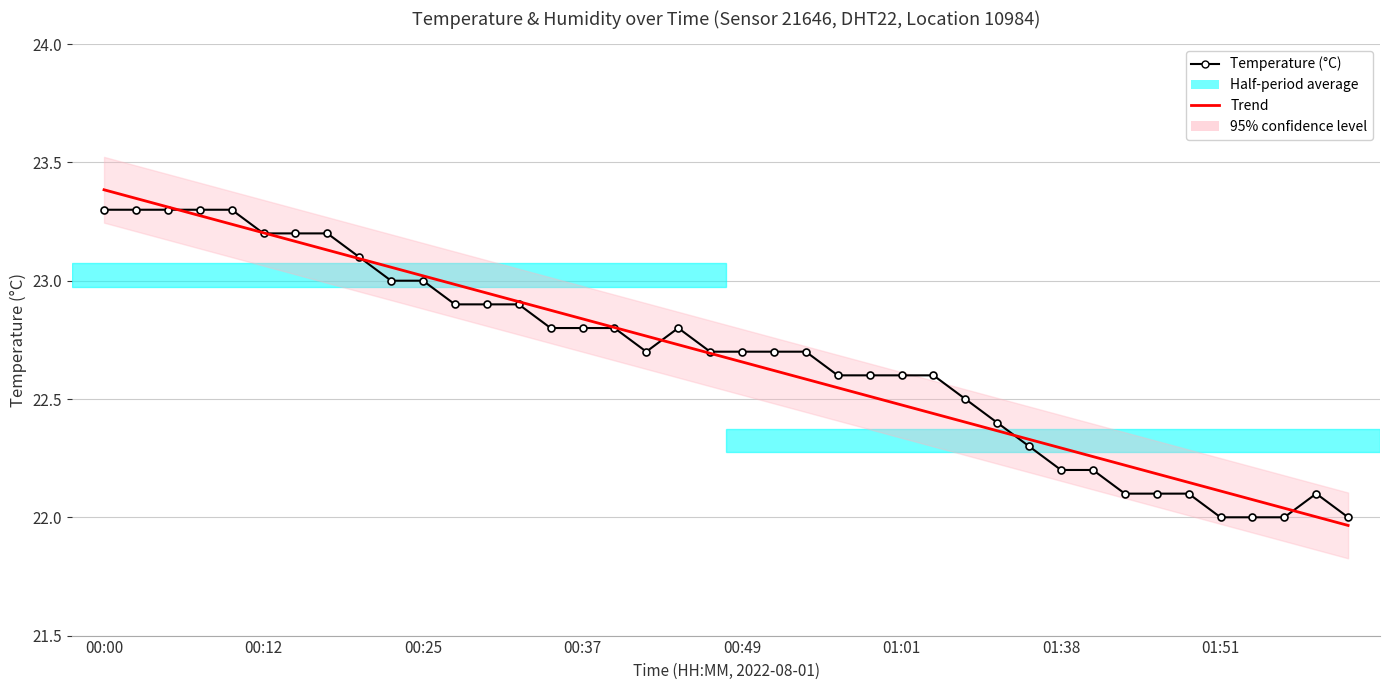

The value of Trend at 11 is 36.7. True or false?

False